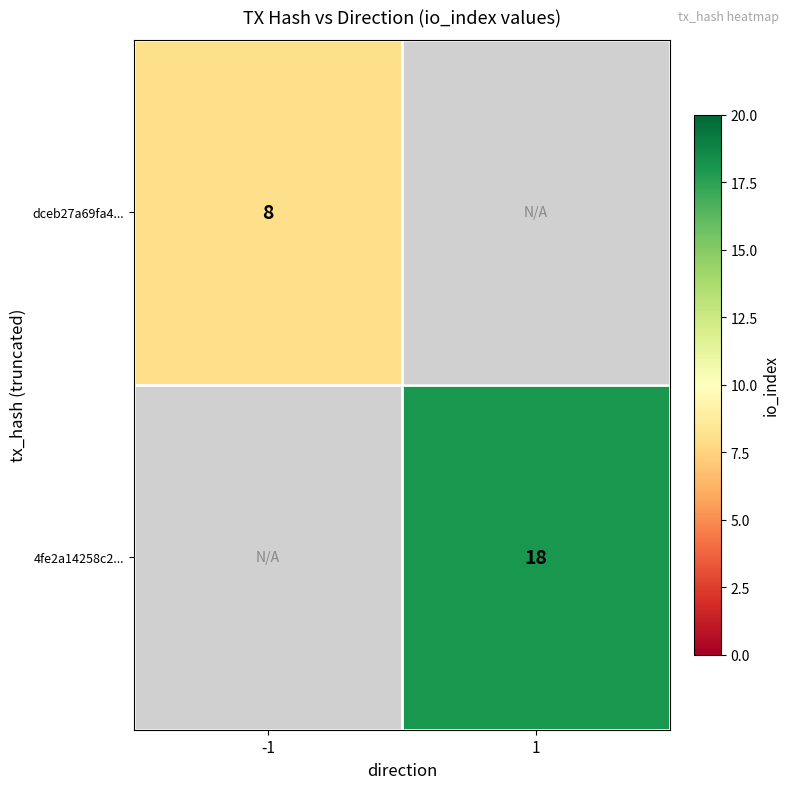

The 4fe2a14258c2... series shows 18 at 1. True or false?

True